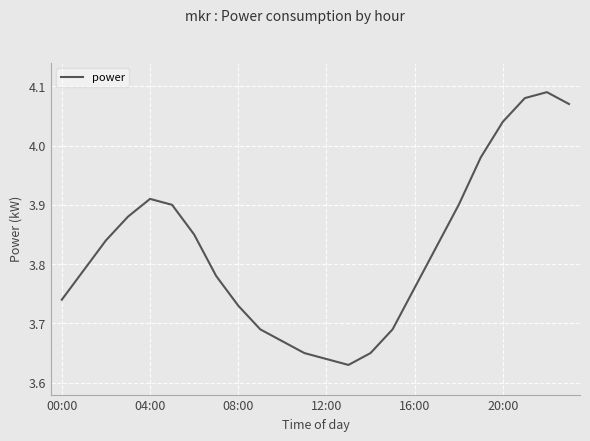

What is the difference between the maximum and minimum values?

0.5